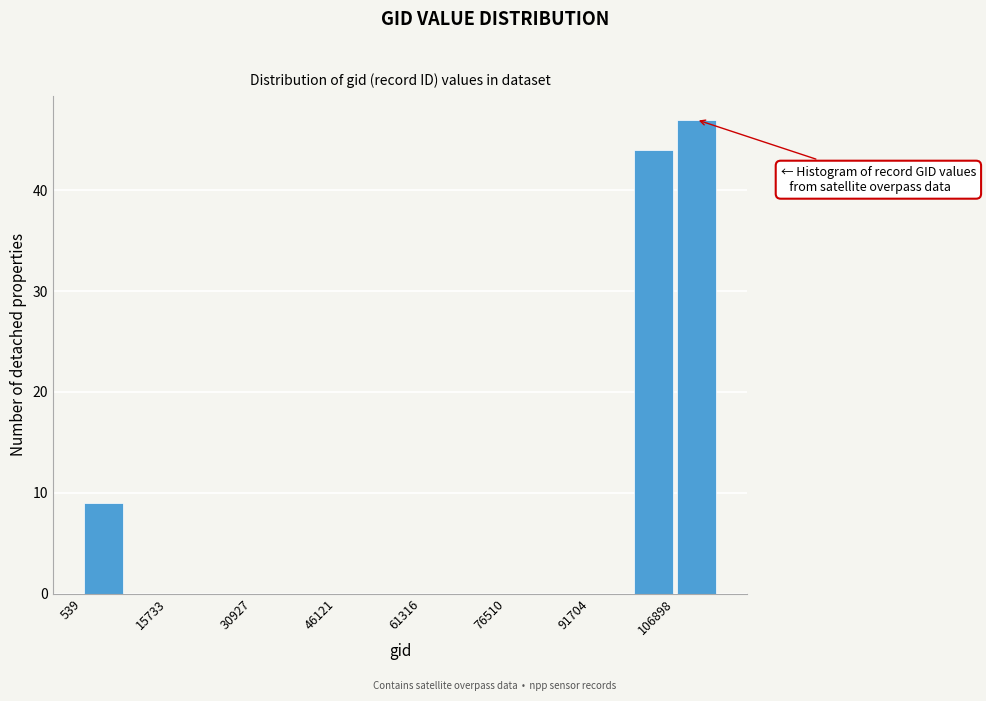

Around what value on the x-axis is the tallest bar? Give the approximate position of its centre, as read against the axis.

110000